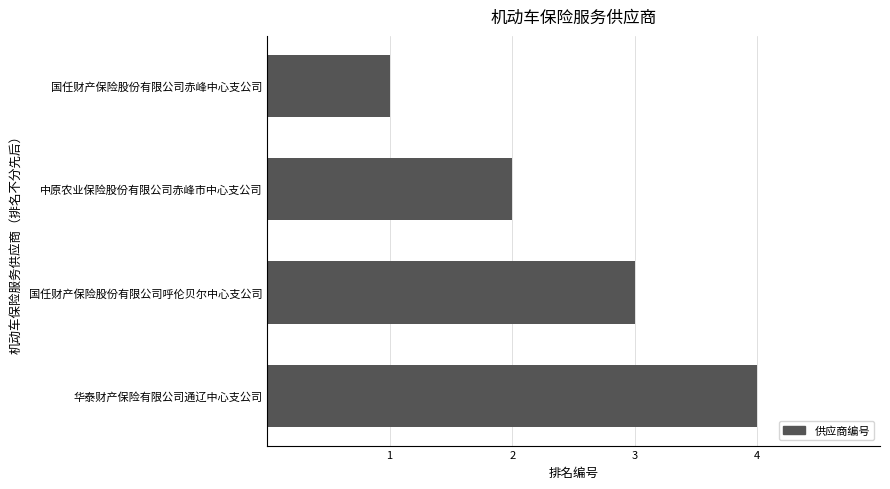

What is the label of the 4th bar from the bottom?

国任财产保险股份有限公司赤峰中心支公司